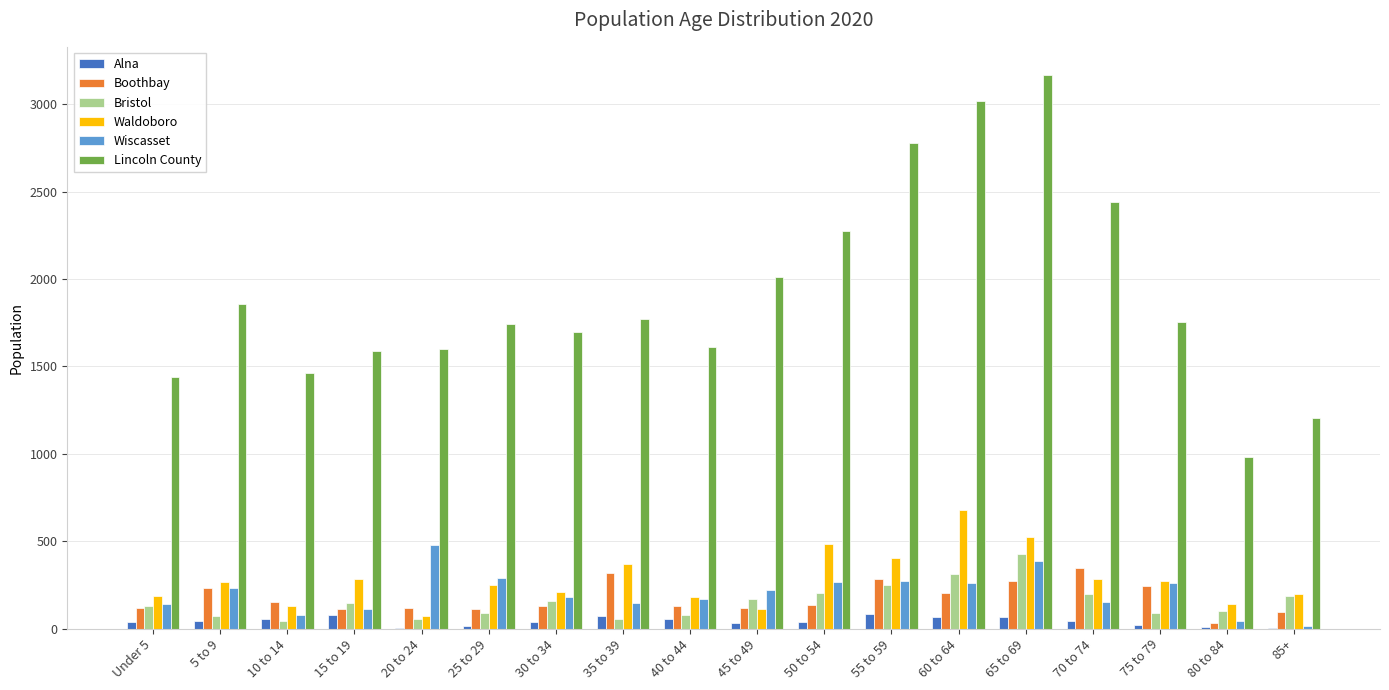

Are the bars horizontal?

No